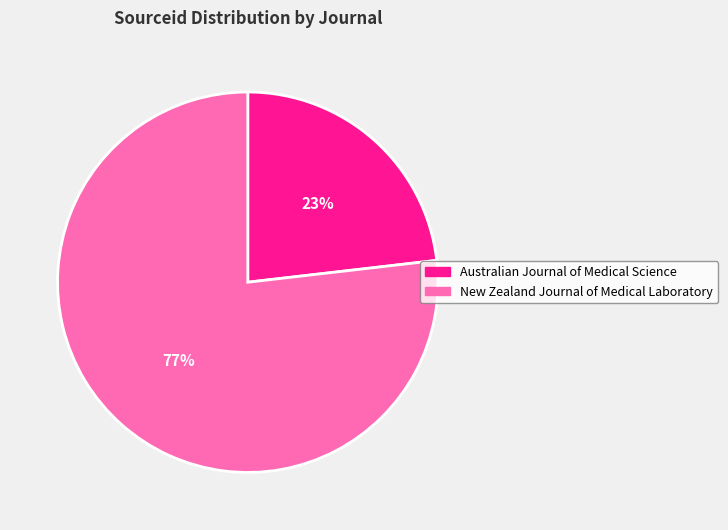

Combined, do Australian Journal of Medical Science and New Zealand Journal of Medical Laboratory account for over 50%?

Yes